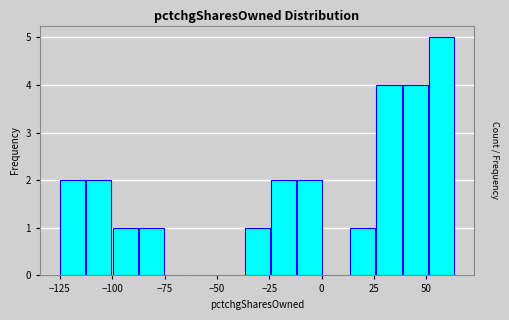

Read against the x-axis, roughly where is the centre of the tallest bar?

55